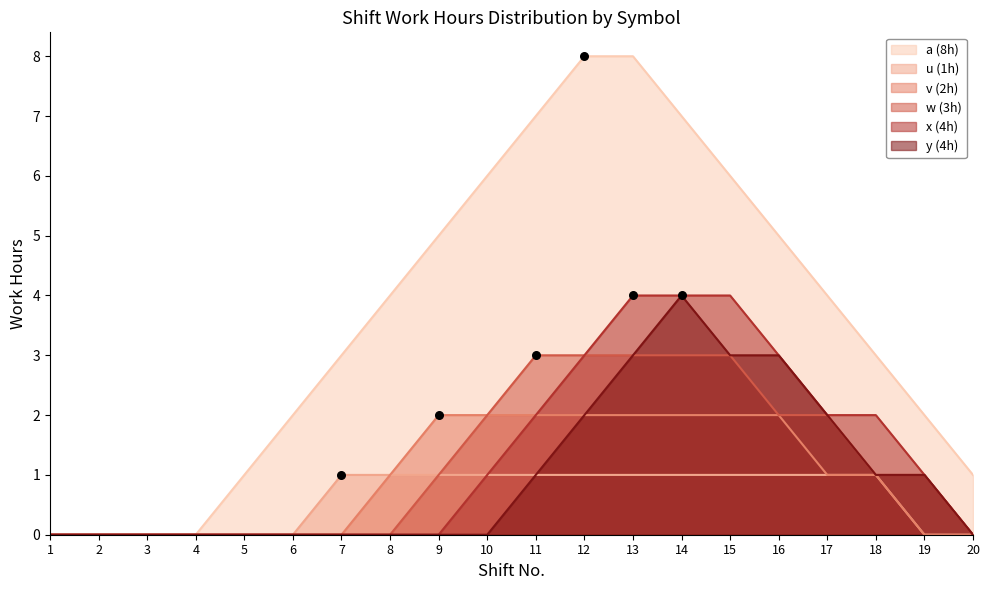

What are all the series names shown in the legend?

a (8h), u (1h), v (2h), w (3h), x (4h), y (4h)